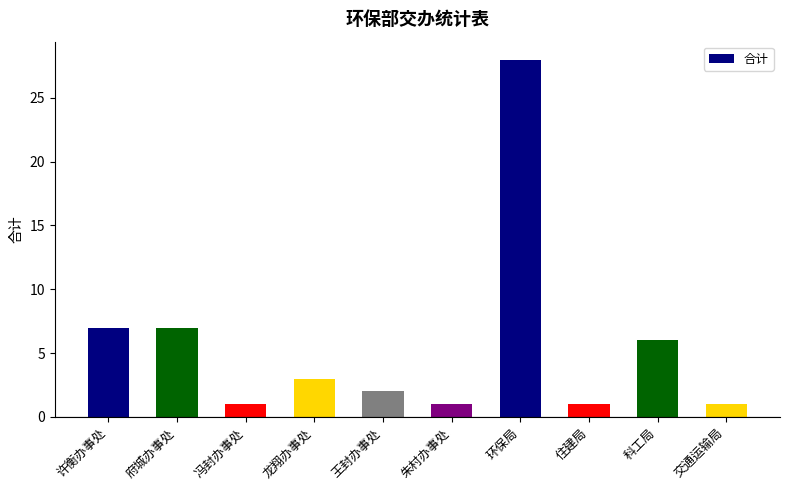

The chart shows a value of 3 at 龙翔办事处. True or false?

True